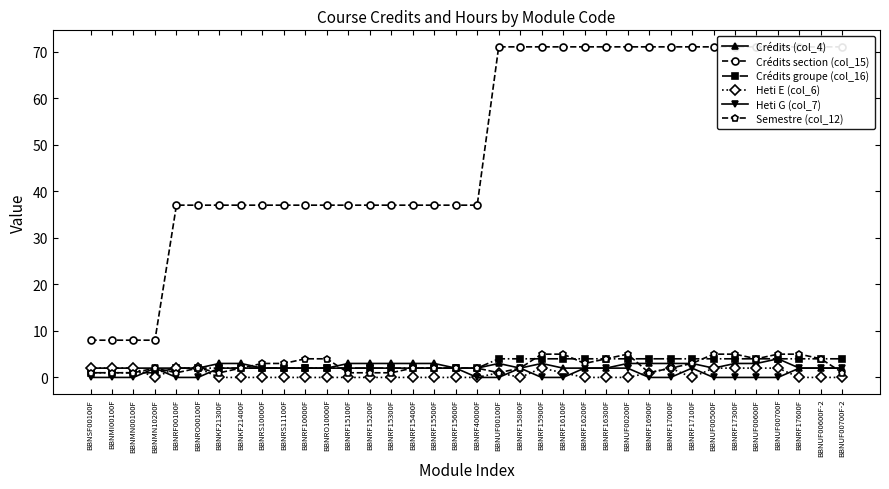

Is it true that Crédits (col_4) equals 3 at BBNRF10000F?

False